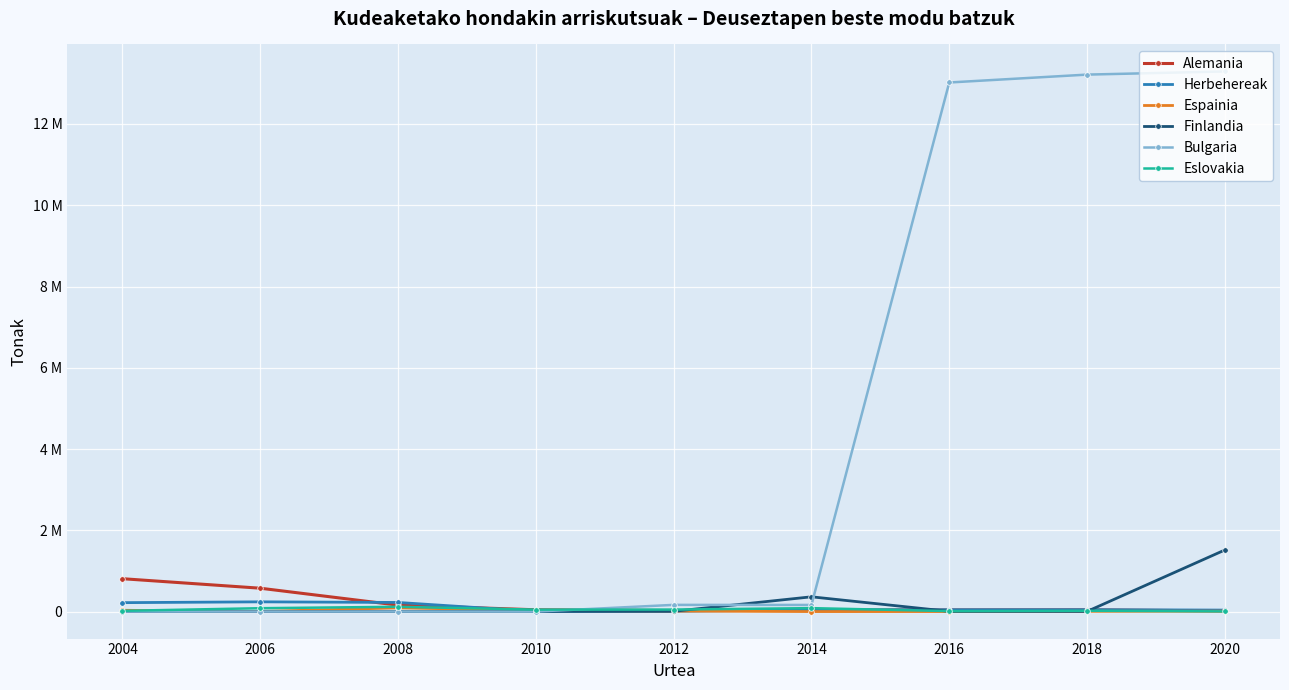

Is this an area chart (filled region under the line)?

No